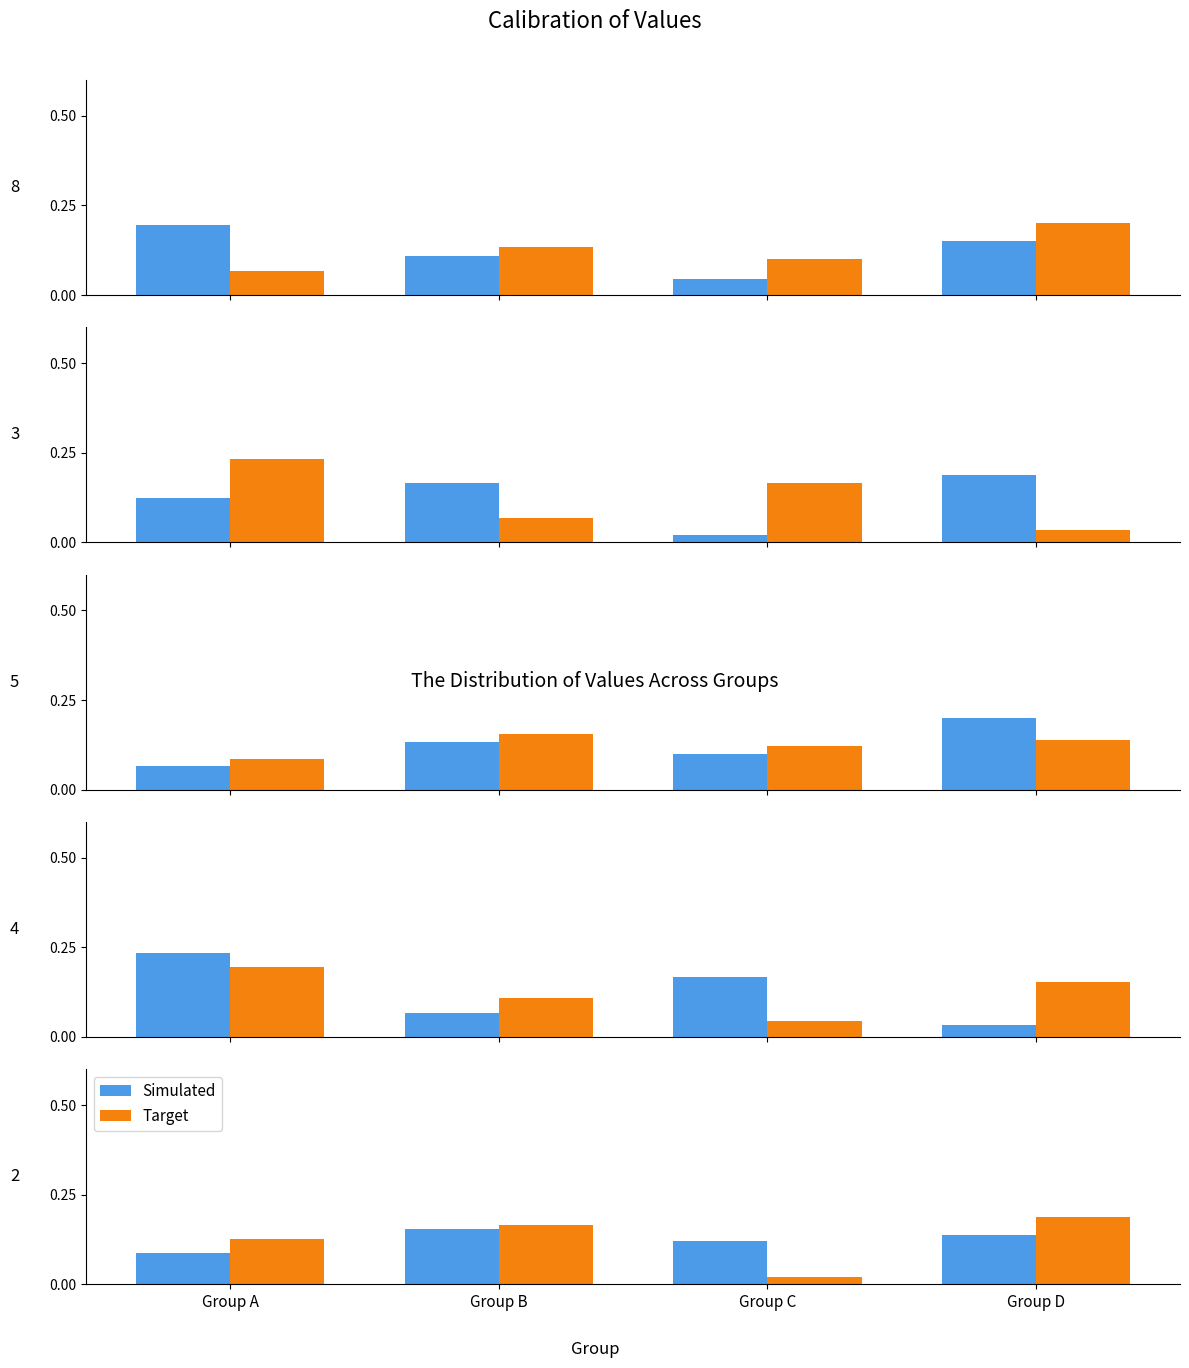

Which series has the widest spread of values?

Target